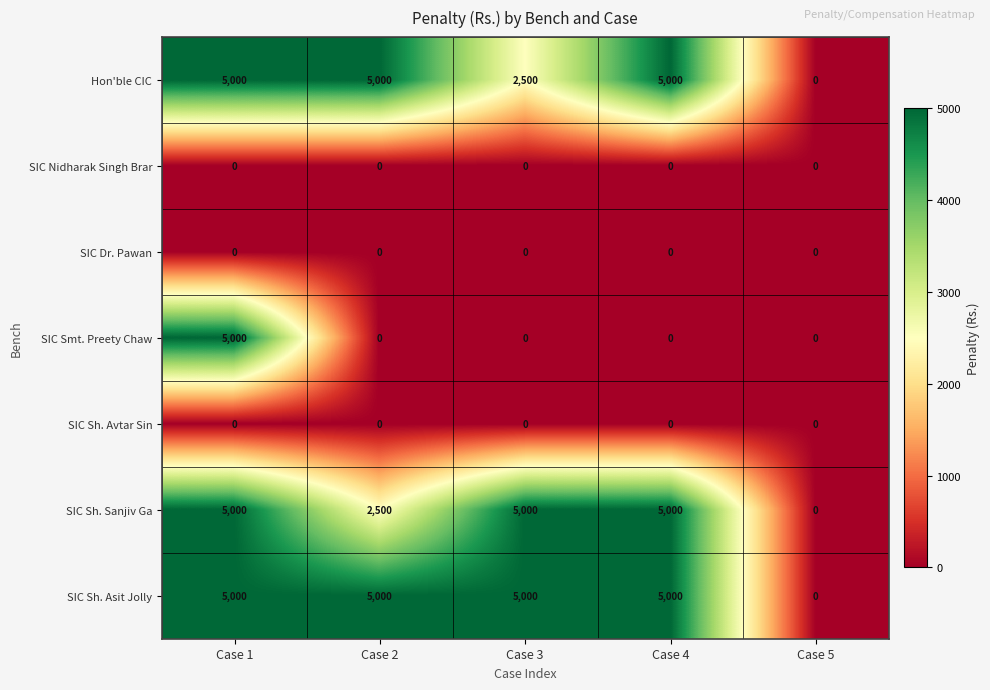

Read the SIC Smt. Preety Chaw value at Case 1, to the nearest 100.

5000